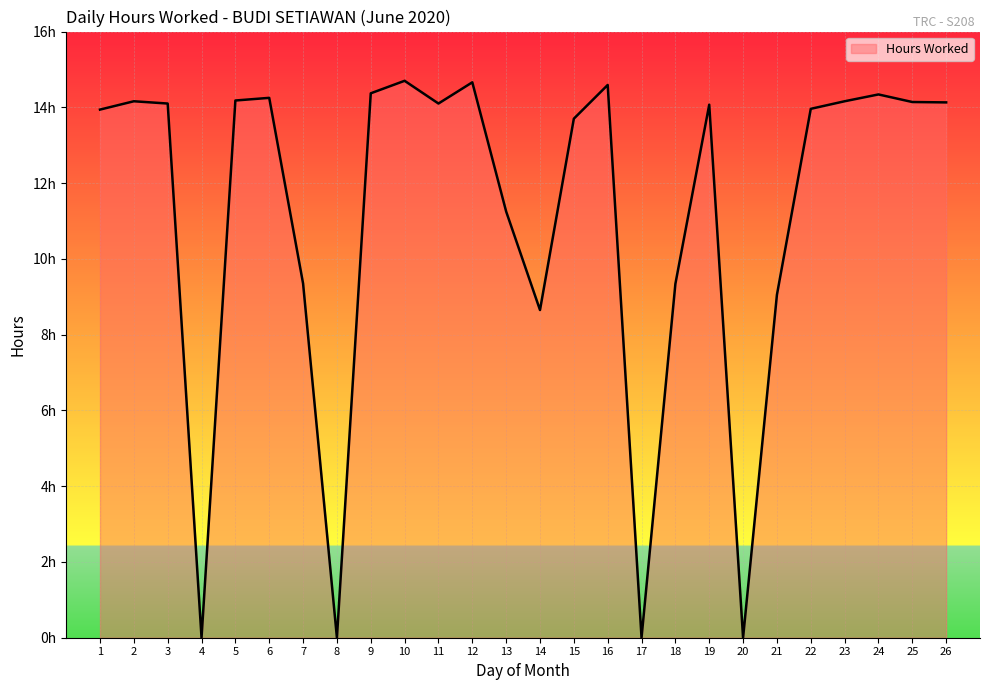

Is this an area chart (filled region under the line)?

Yes